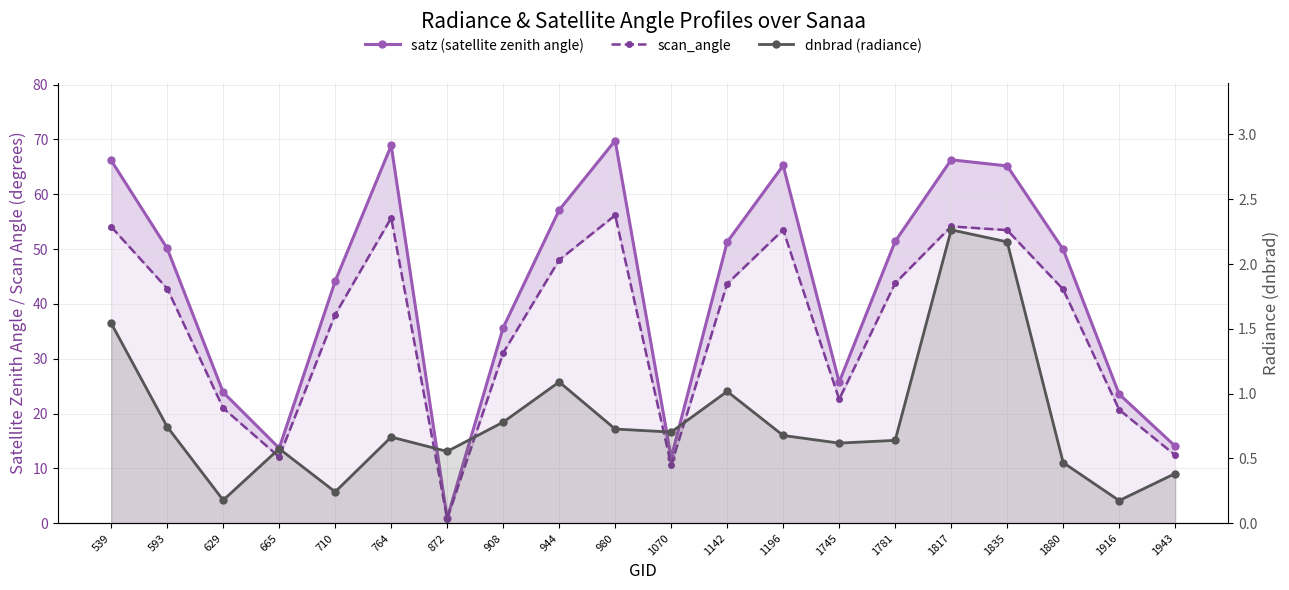

At 908, list the series in order from largest to smallest.

satz (satellite zenith angle), scan_angle, dnbrad (radiance)